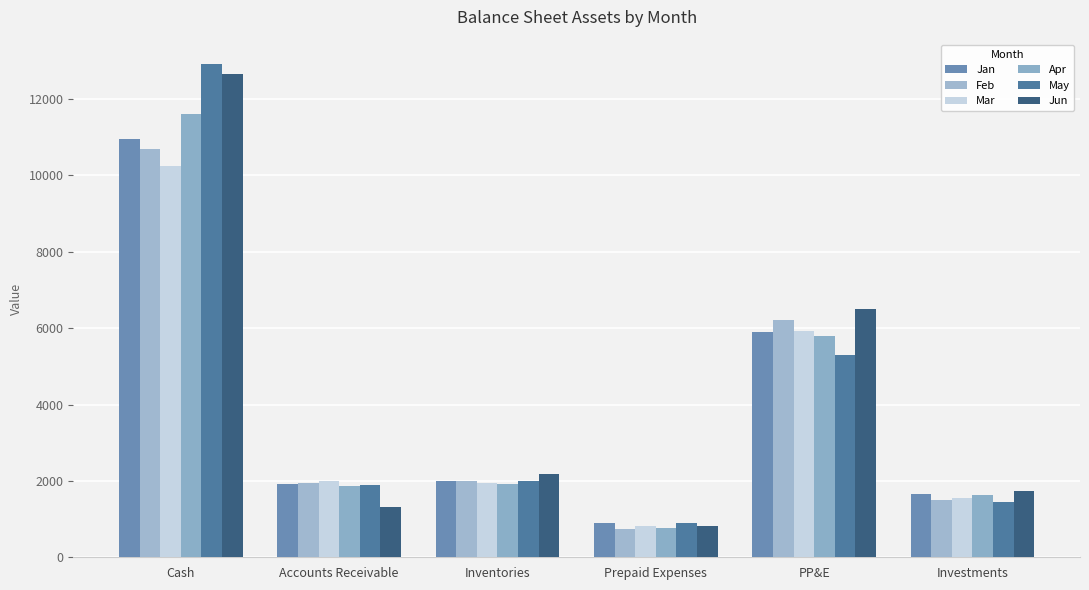

What is the greatest value displayed?

12908